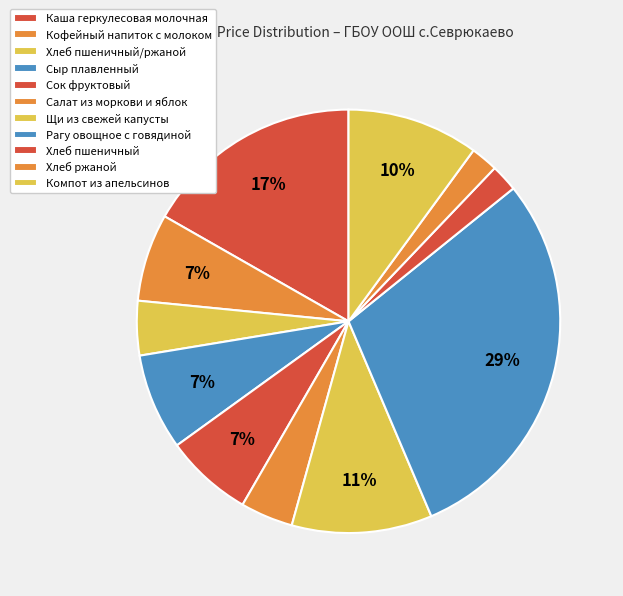

Combined, do Щи из свежей капусты and Кофейный напиток с молоком account for over 50%?

No